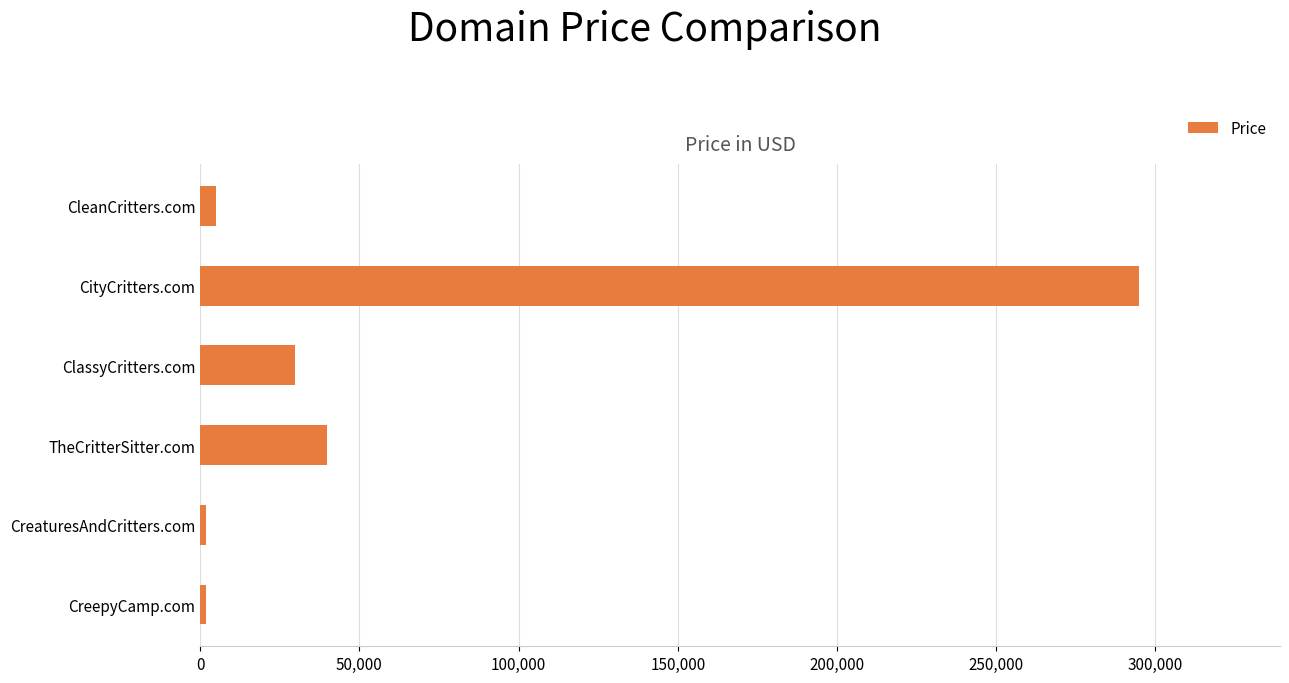

Is it true that the value at CityCritters.com is 294888?

True